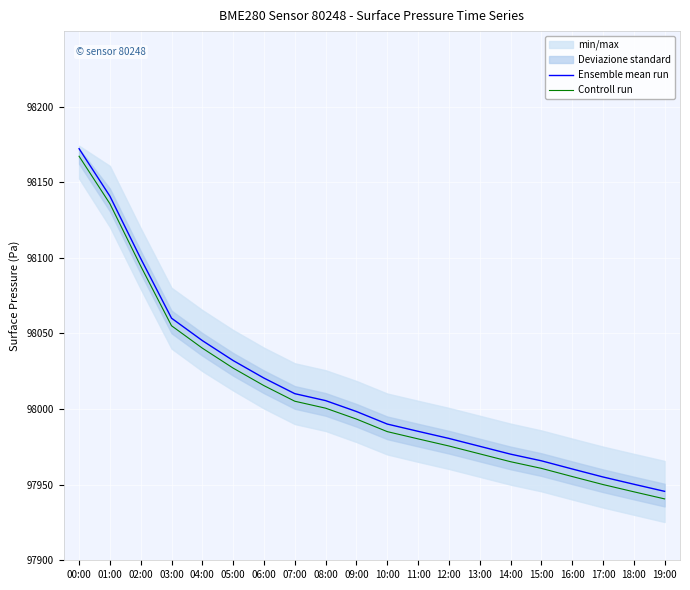

How many data points does each series have?

20